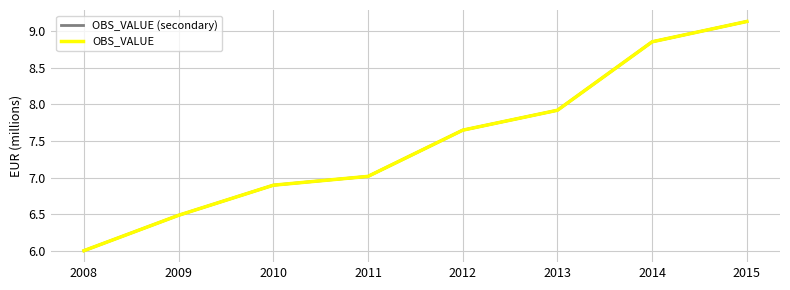

Reading left to right, transcribe all the data shown in this chart.

OBS_VALUE (secondary): 2008=6.0	2009=6.5	2010=6.9	2011=7.0	2012=7.6	2013=7.9	2014=8.9	2015=9.1
OBS_VALUE: 2008=6.0	2009=6.5	2010=6.9	2011=7.0	2012=7.6	2013=7.9	2014=8.9	2015=9.1